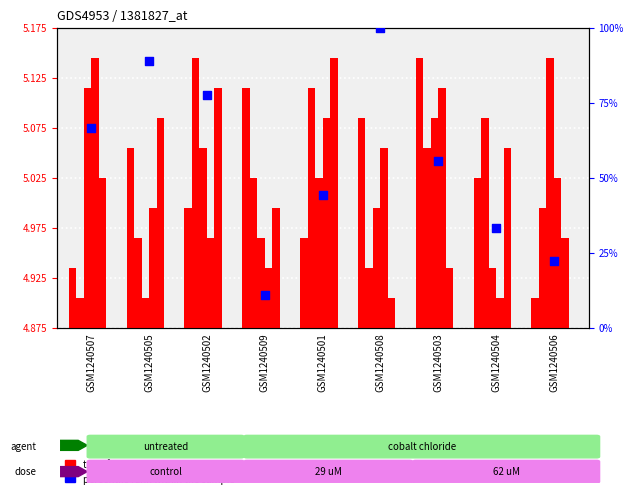

At how many categories does at least one series exceed 11?

9